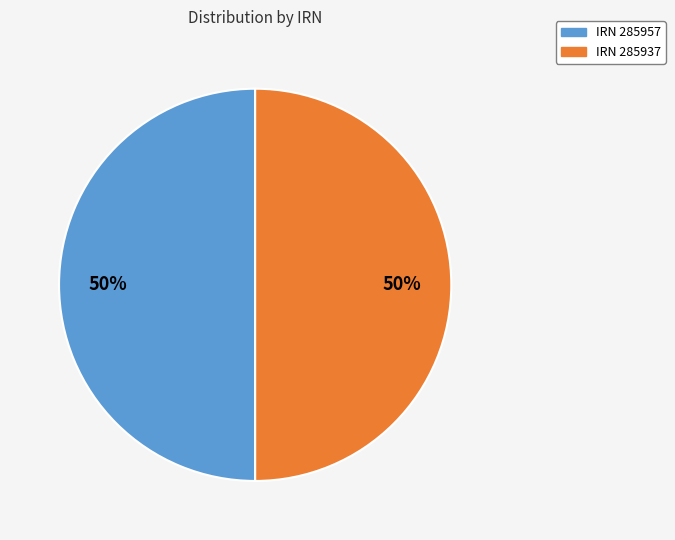

What percentage is the IRN 285937 slice, to the nearest percent?

50%